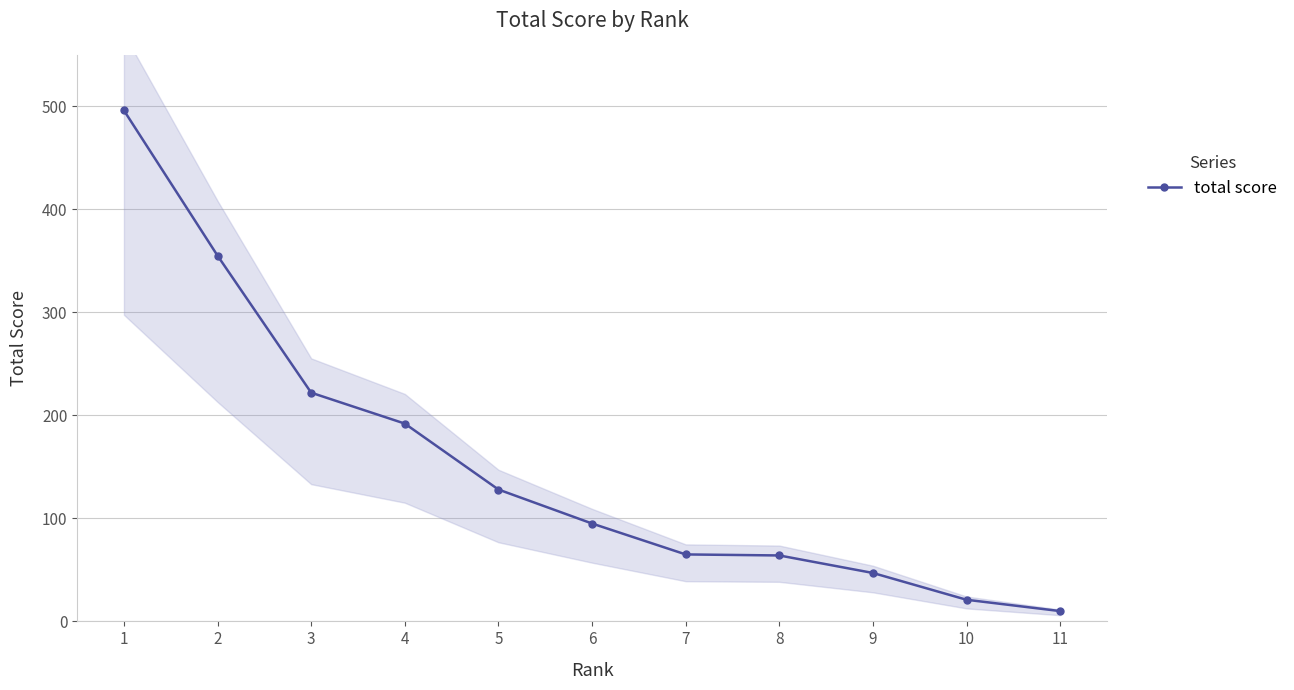

What is the smallest value displayed?

10